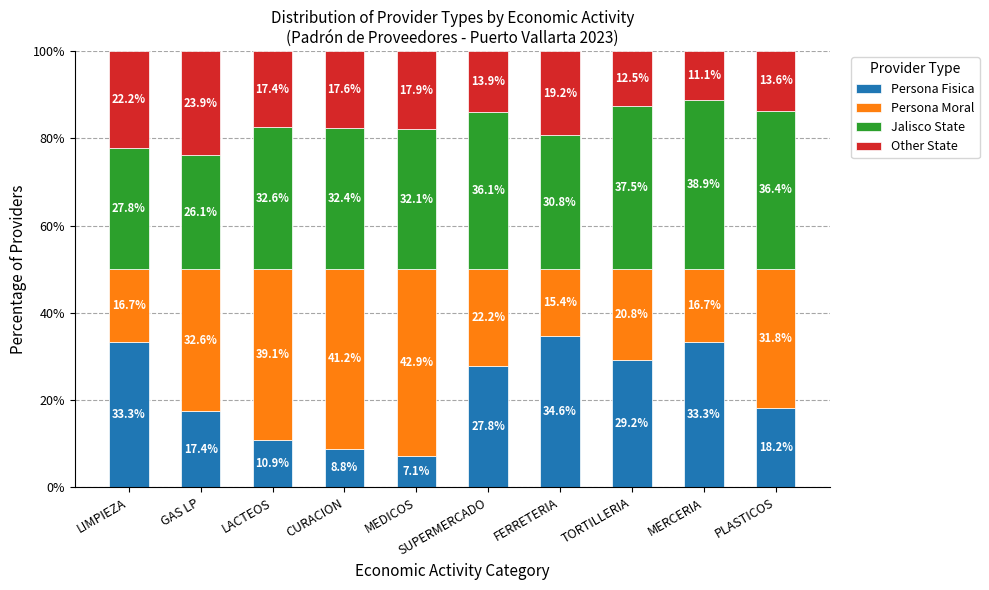

What is the total value across all series at MERCERIA?

100.0